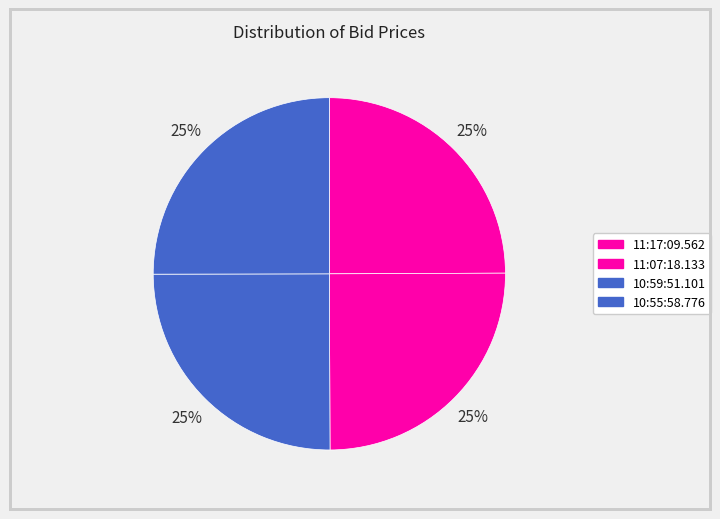

Does any single category account for the majority?

No